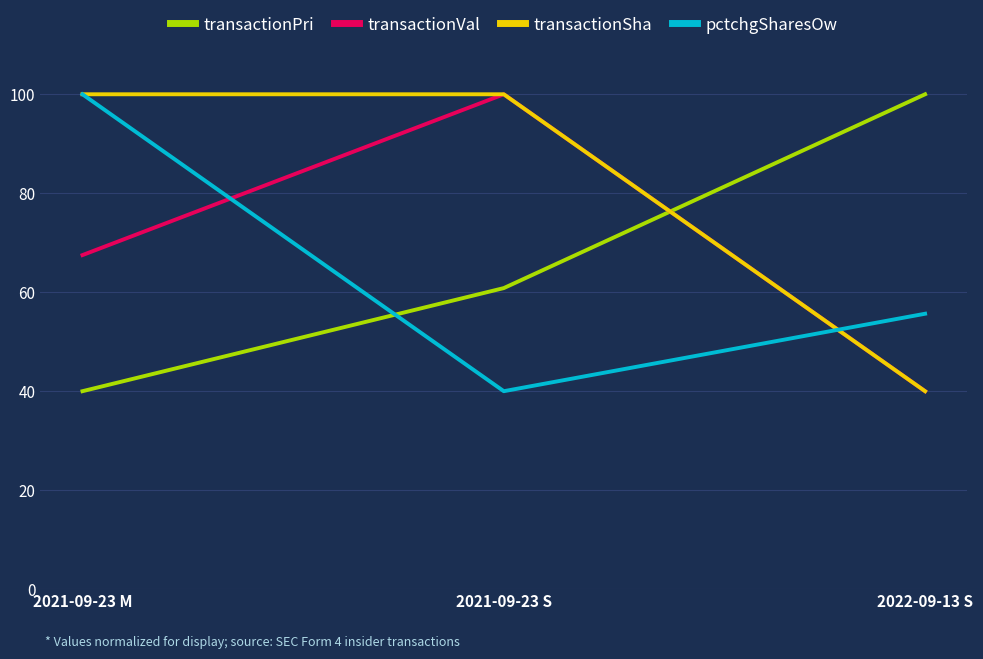

Does the chart have visible grid lines?

Yes